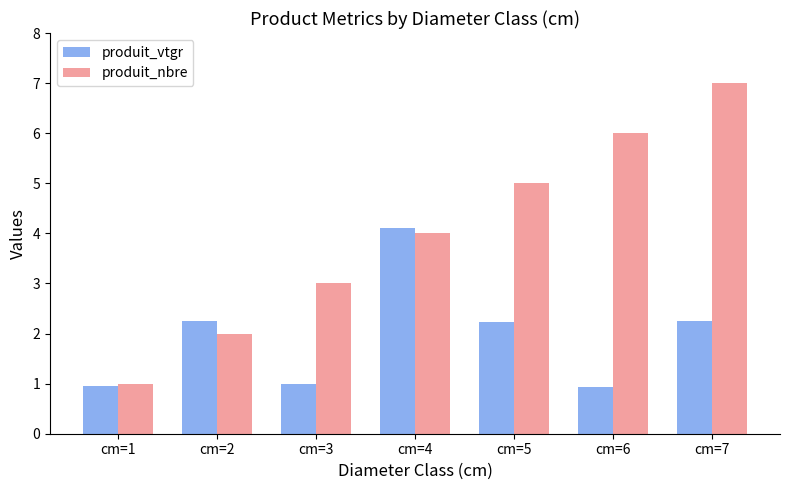

What is the sum of the produit_nbre values at cm=3 and cm=4?

7.0